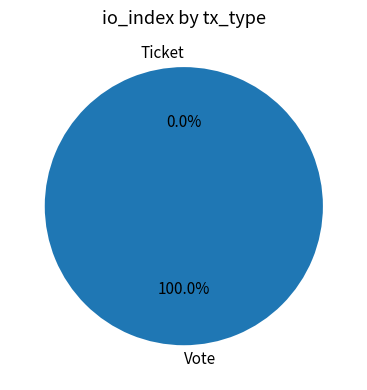

Combined, what portion of the pie is Vote and Ticket?

100.0%